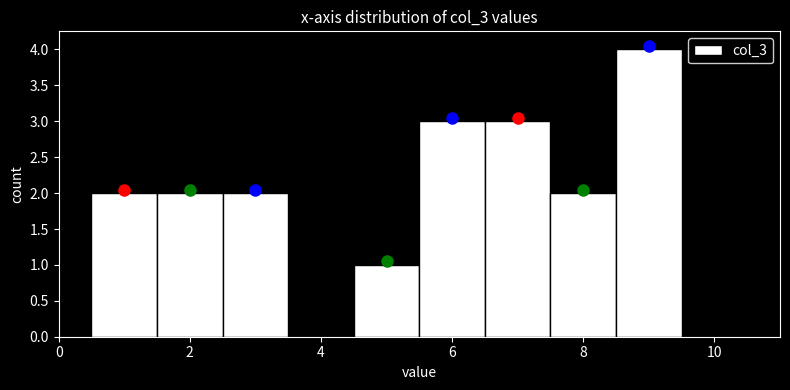

Which range on the x-axis has the tallest bar?

8.5 to 9.5